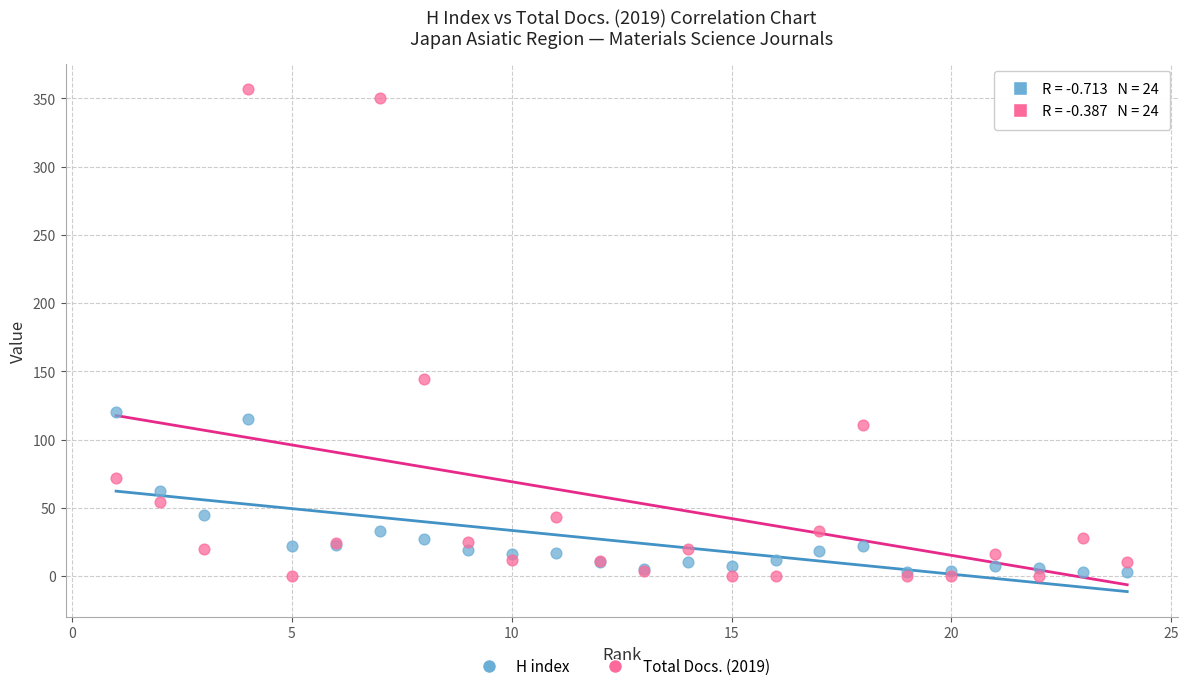

In the Total Docs. (2019) series, what Y value is closest to 178?

144